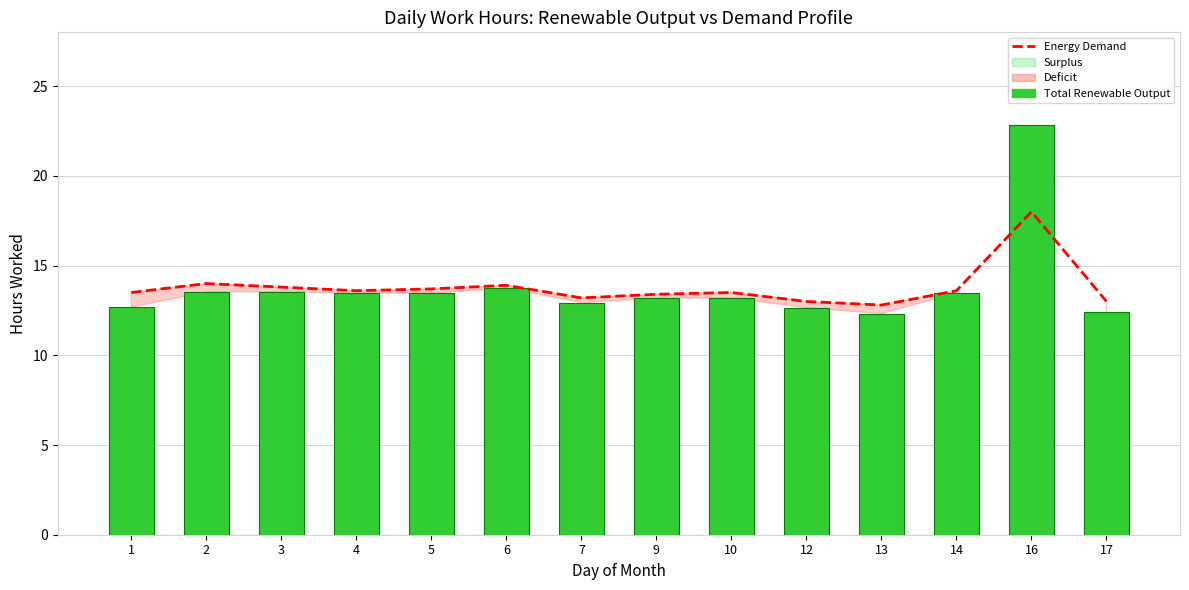

Rank the series by their average value, from lowest to highest.

Energy Demand, Total Renewable Output